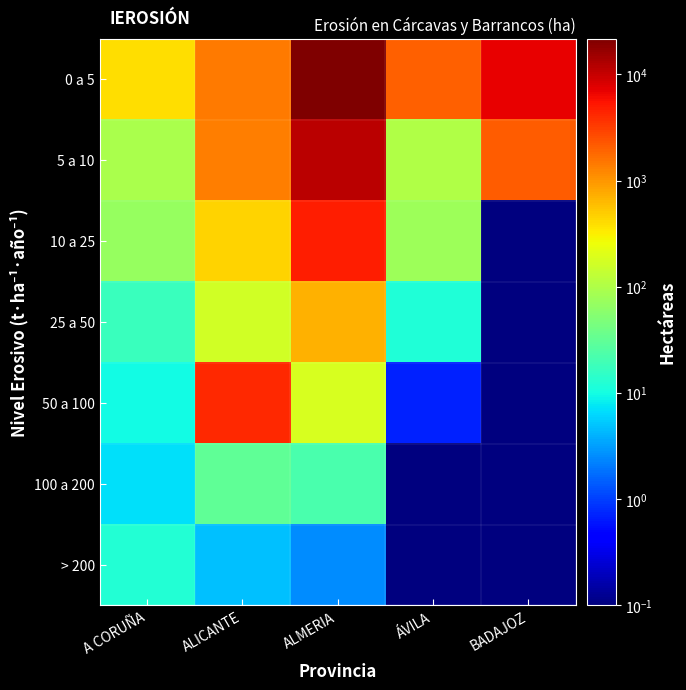

Which series has the largest total across all categories?

0 a 5